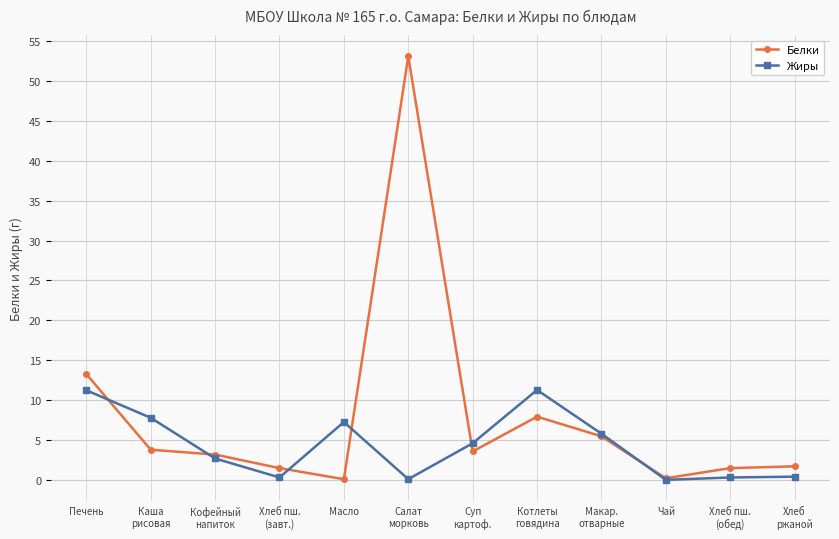

What are all the series names shown in the legend?

Белки, Жиры